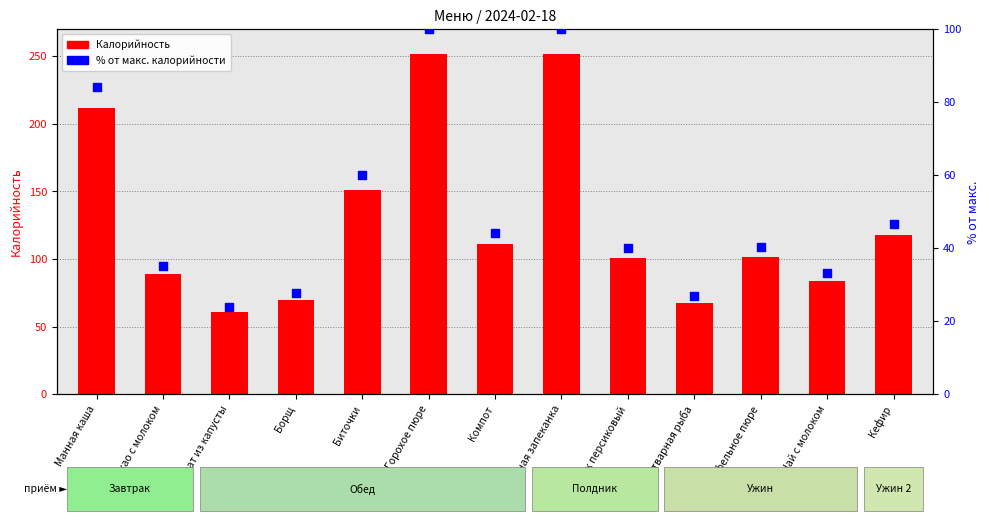

Is the value of % от макс. калорийности at Горохое пюре greater than the value of Калорийность at Горохое пюре?

No